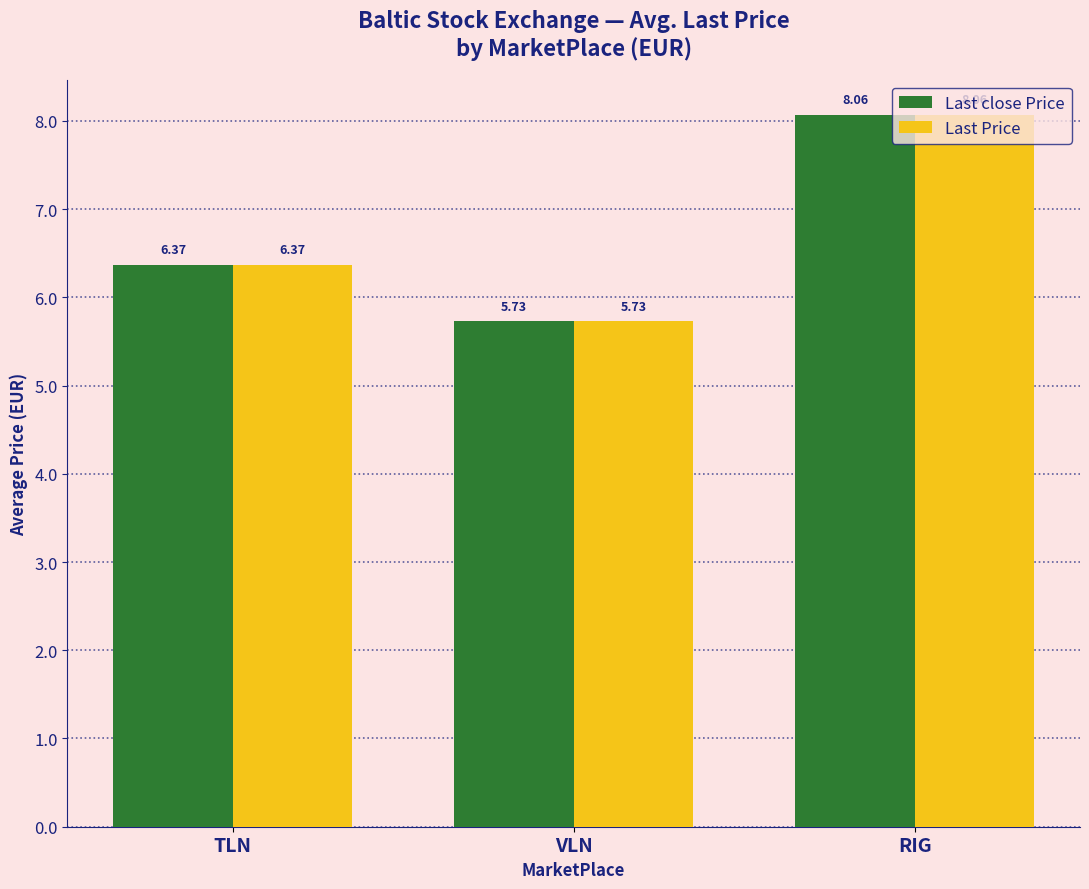

What is the total value across all series at RIG?

16.1